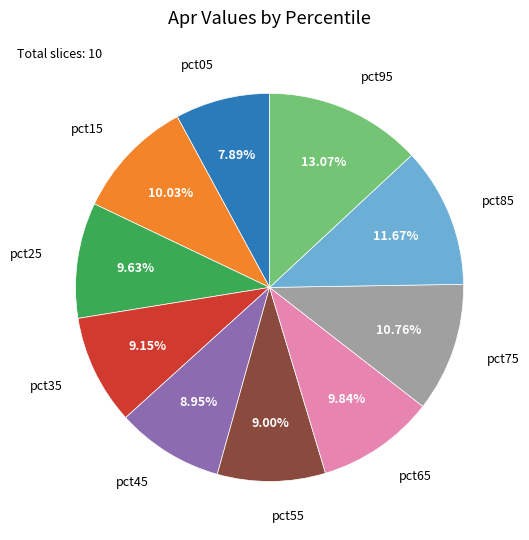

How many segments does this pie chart have?

10